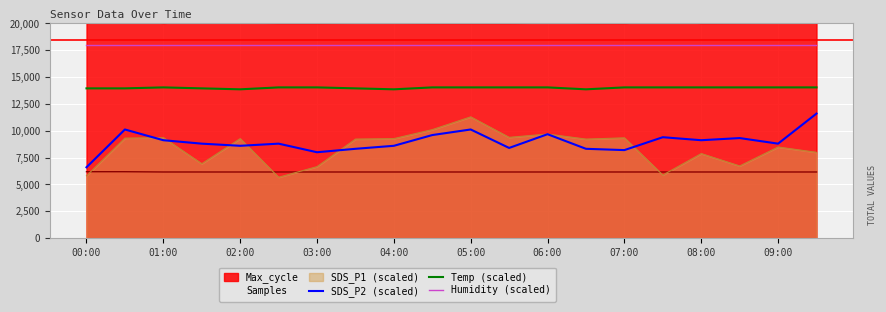

The value of SDS_P1 (scaled) at 06:00 is 9693.0. True or false?

True